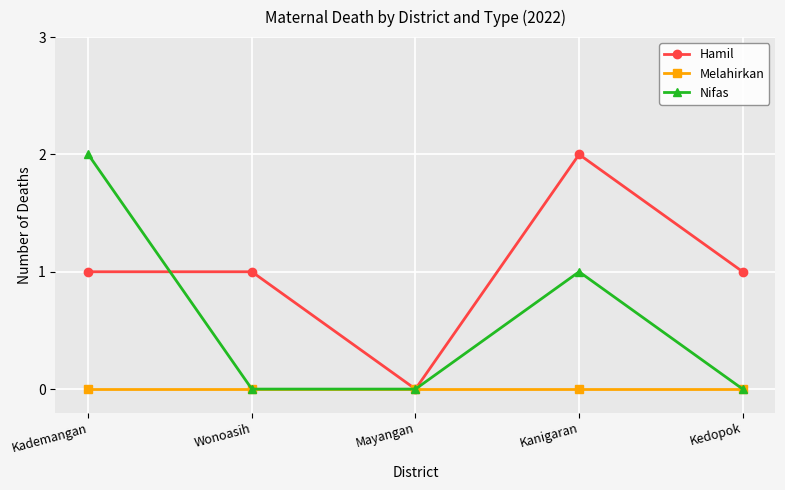

How many Hamil values are between 1 and 2?

4